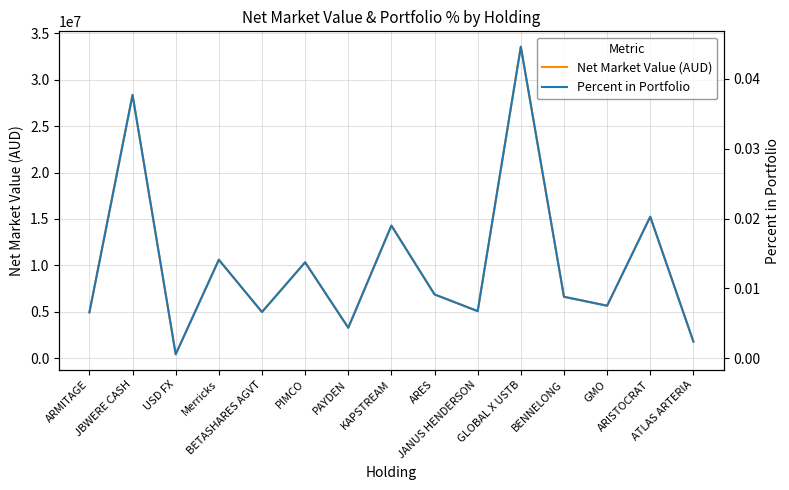

What position from the left is JBWERE CASH?

2